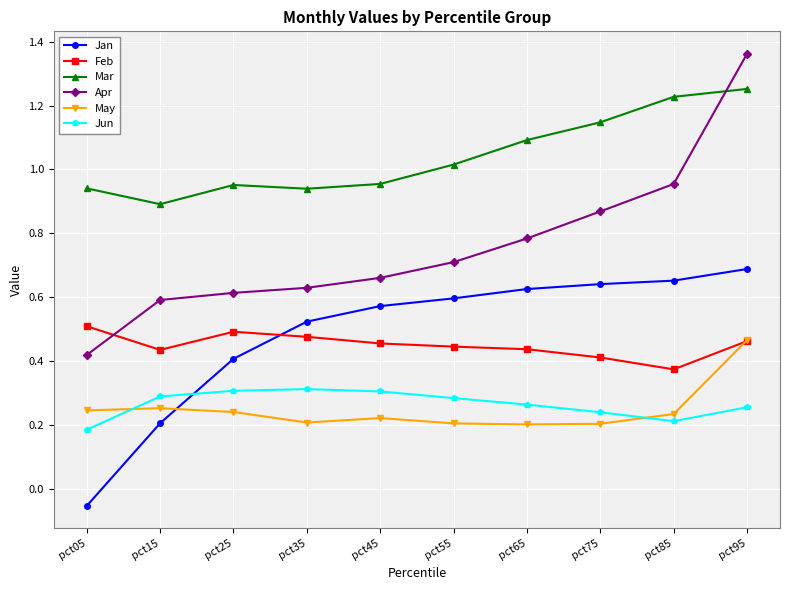

True or false: Feb and Jun intersect in this chart.

False